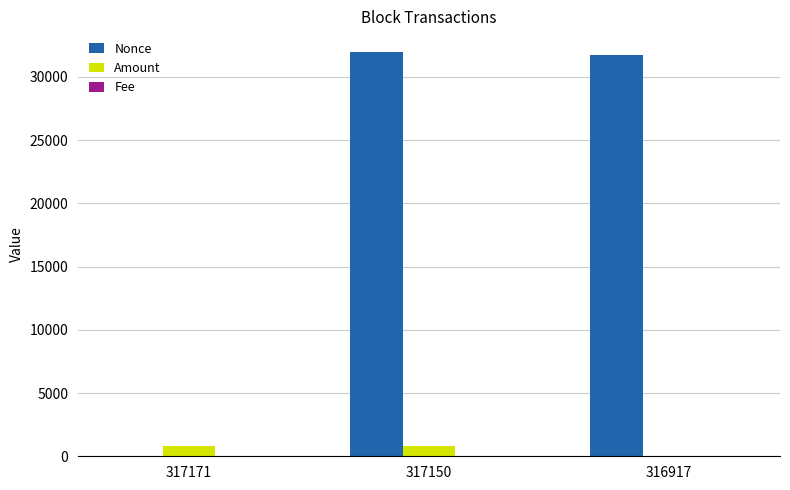

What is the sum of all Amount values?

1574.0